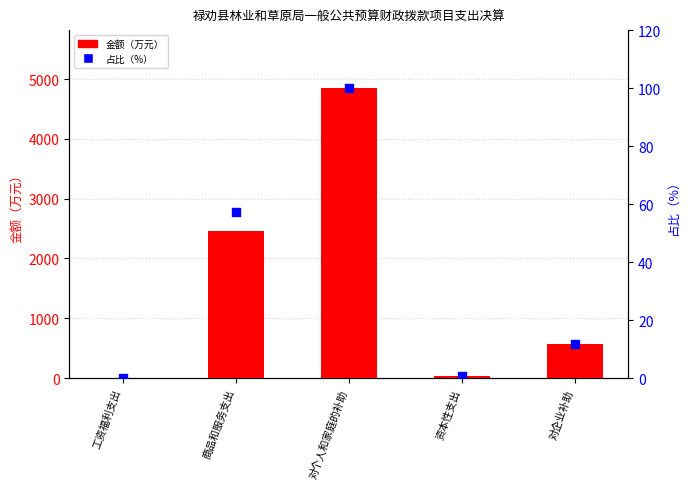

Is the value of 金额（万元） at 对个人和家庭的补助 greater than the value of 占比（%） at 工资福利支出?

Yes